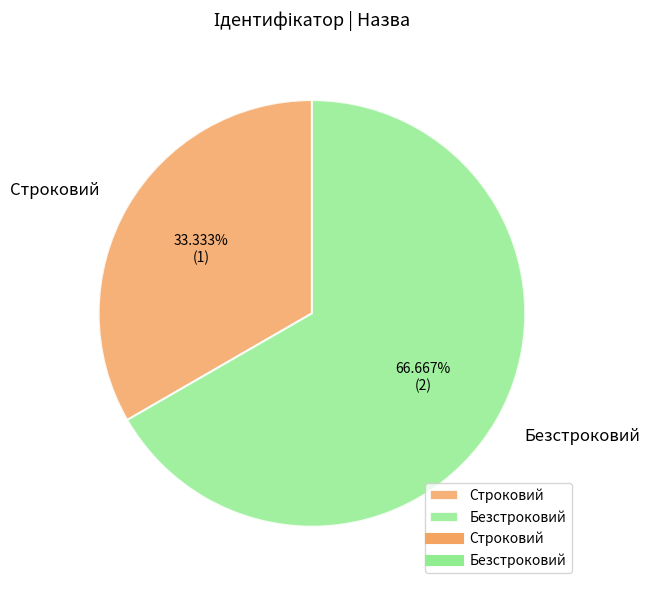

Which slice is the smallest?

Строковий